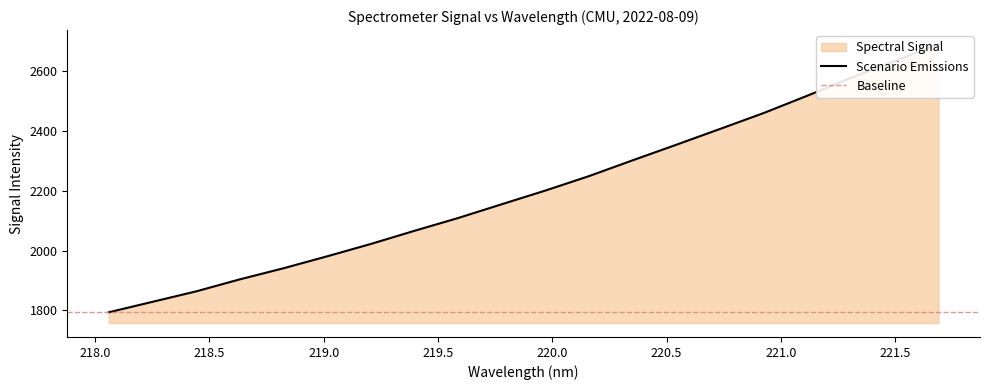

What is the difference between the maximum and minimum values?

896.2